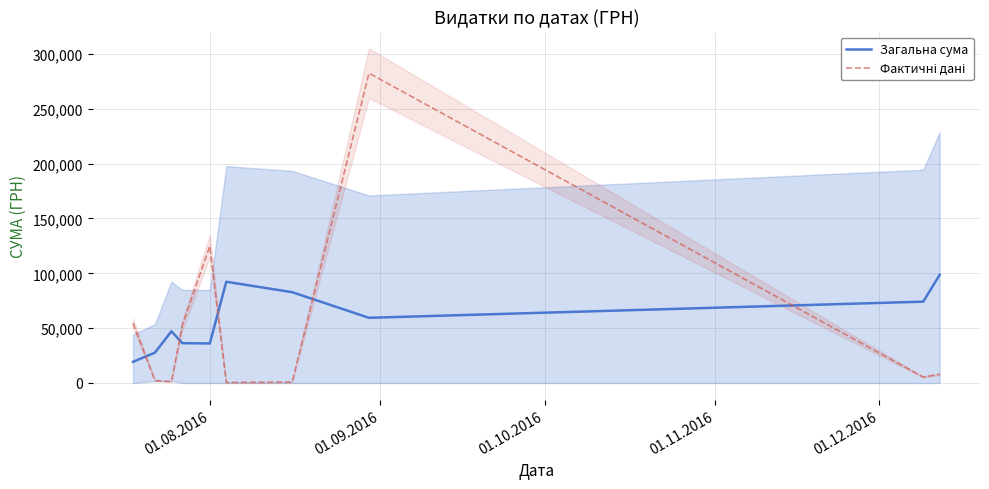

The Загальна сума series shows 13575.7 at 01.09.2016. True or false?

False